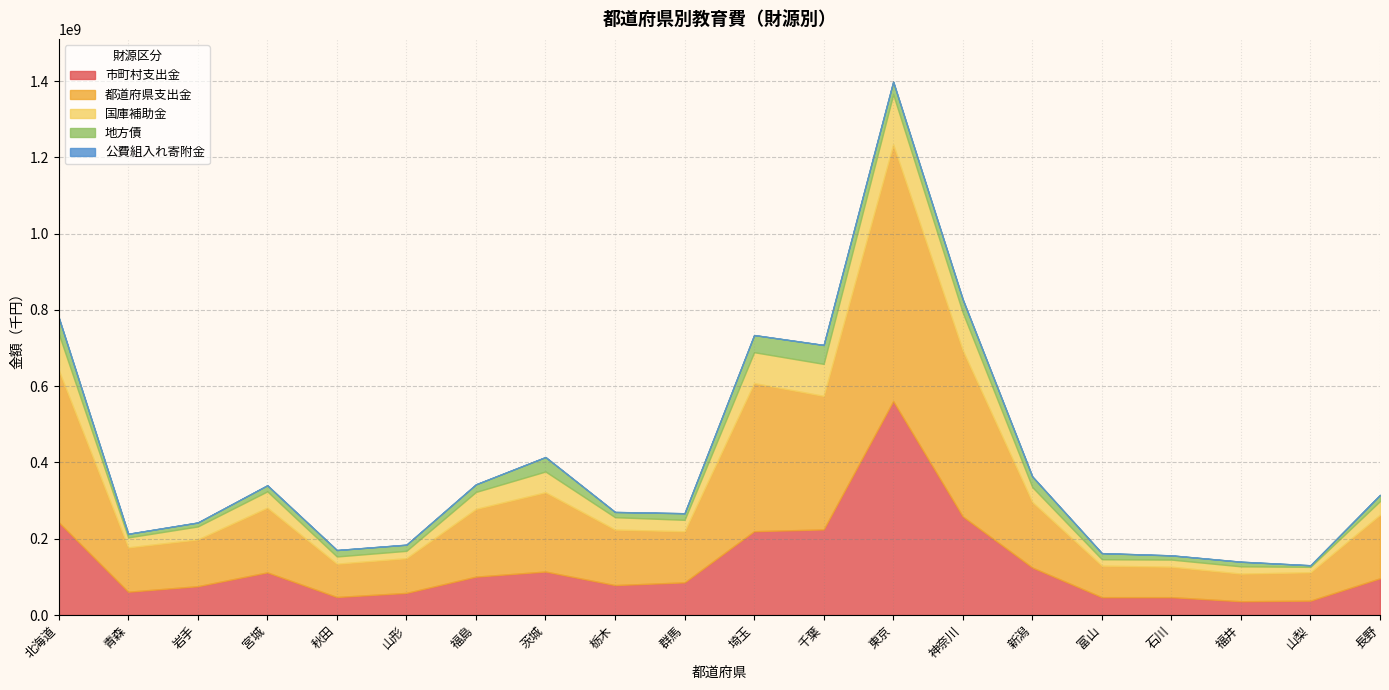

What is the difference between the 都道府県支出金 values at 北海道 and 長野?

232426244